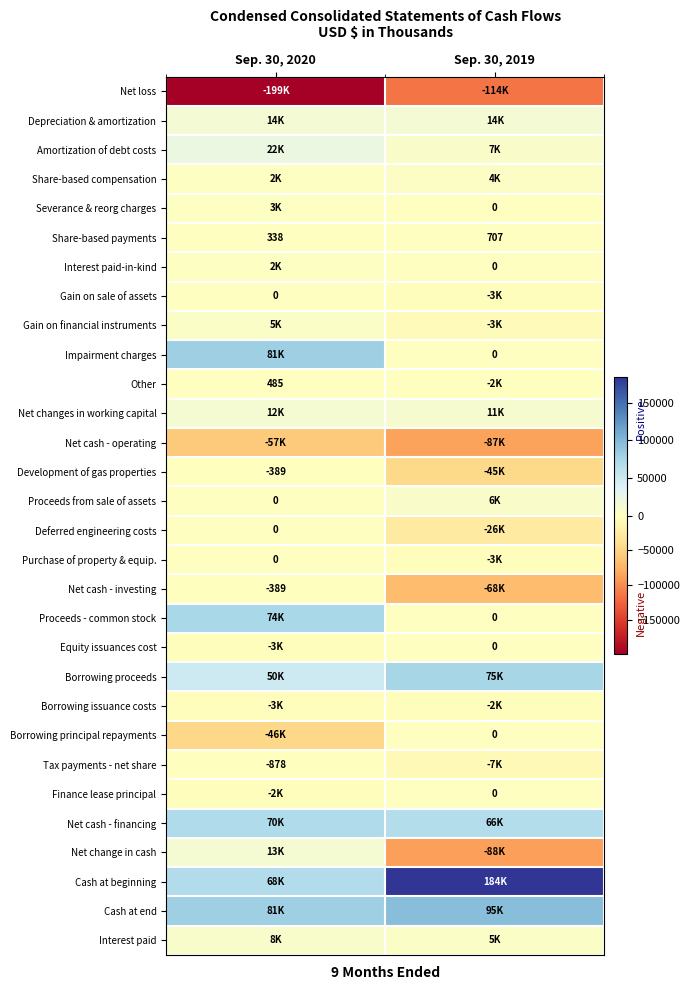

Is it true that Development of gas properties equals -389 at Sep. 30, 2020?

True